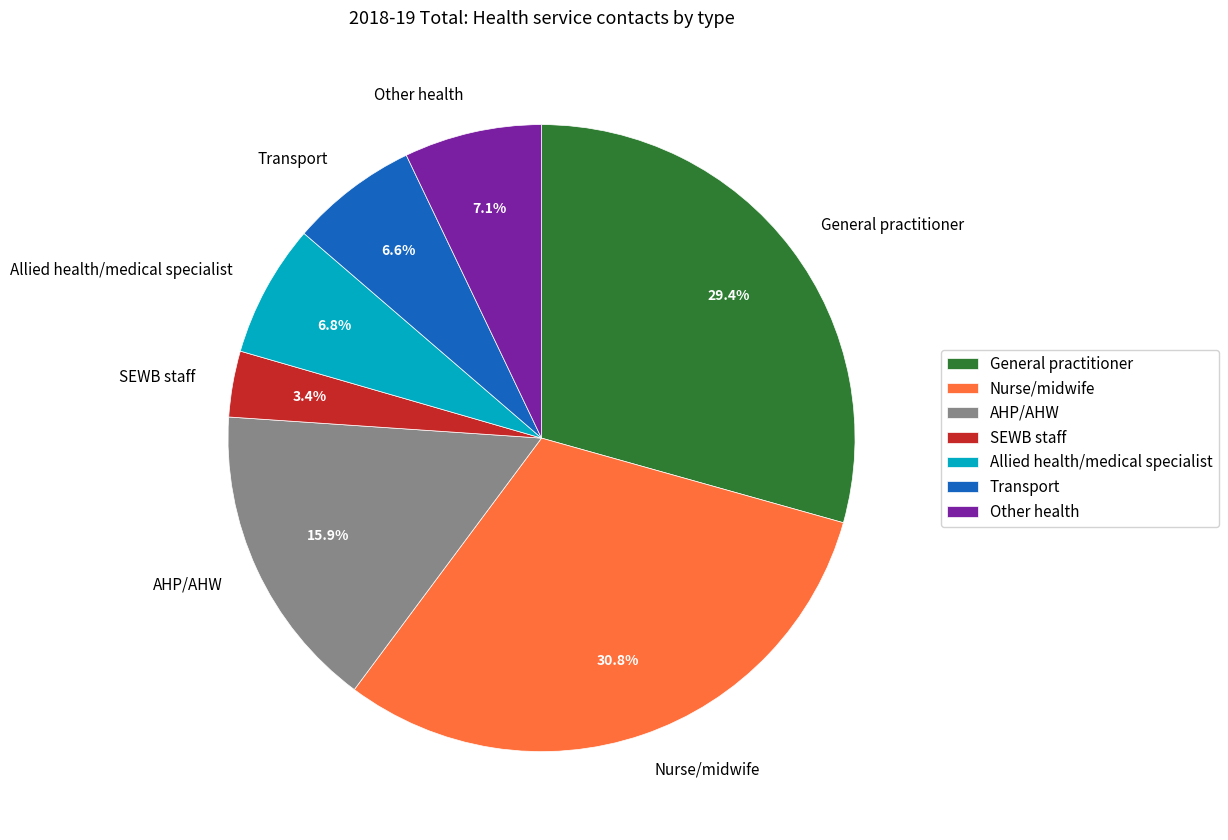

What percentage do SEWB staff and Transport together represent?

10.0%